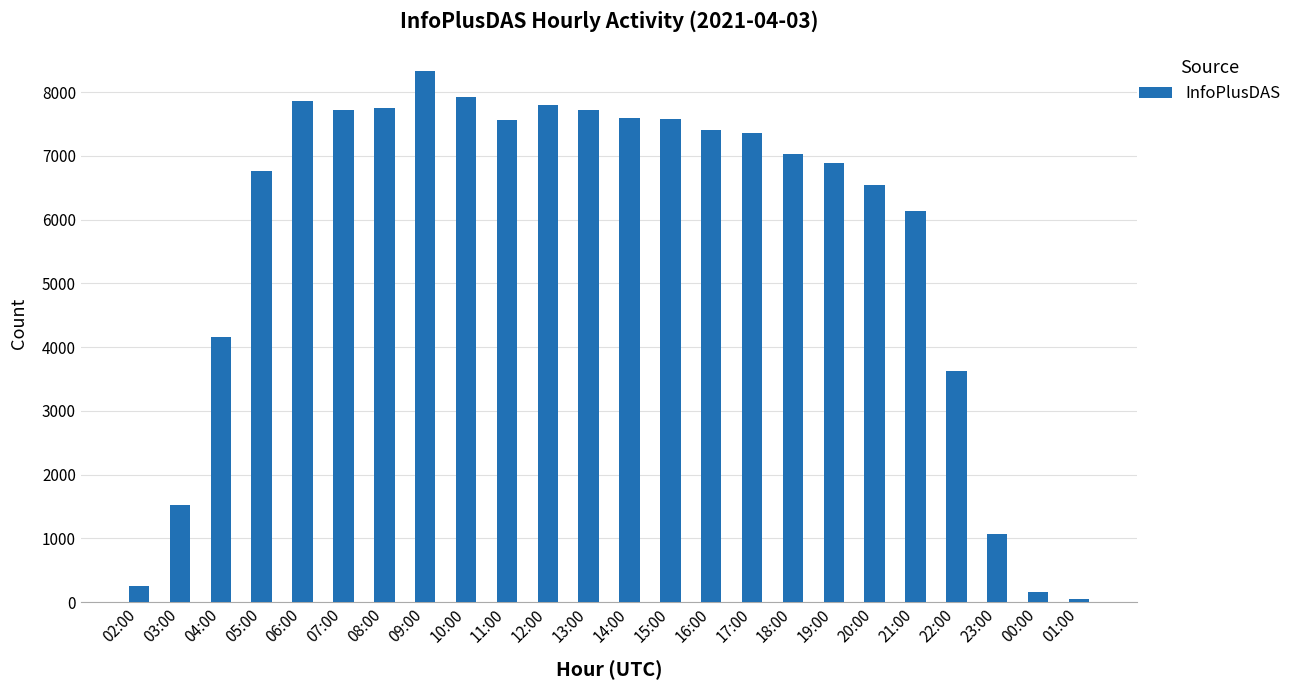

Does the chart contain stacked bars?

No